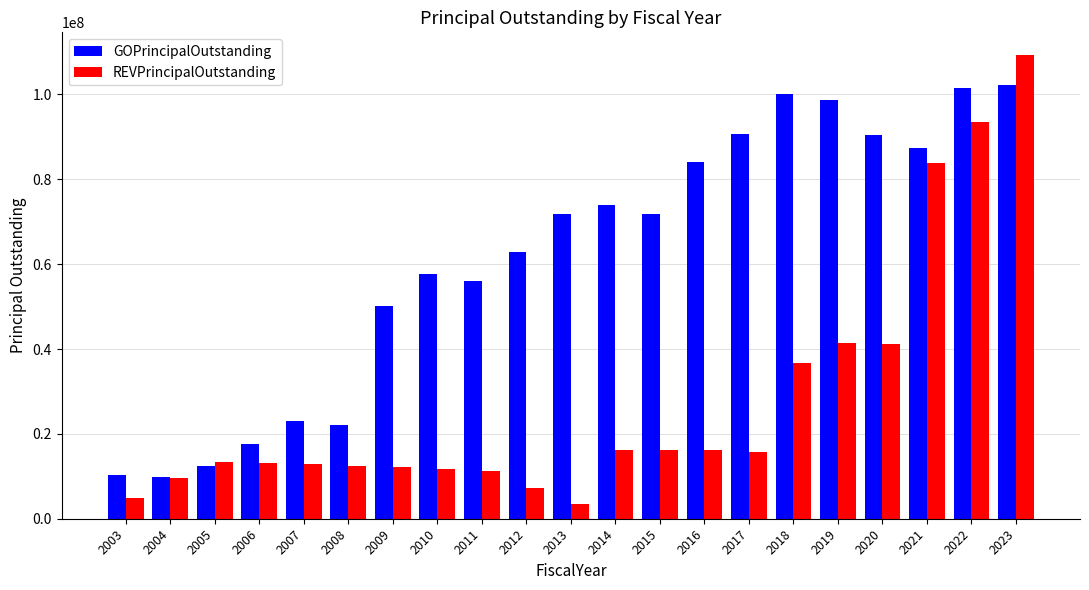

What value does the REVPrincipalOutstanding series have at 2016?

16240000.0